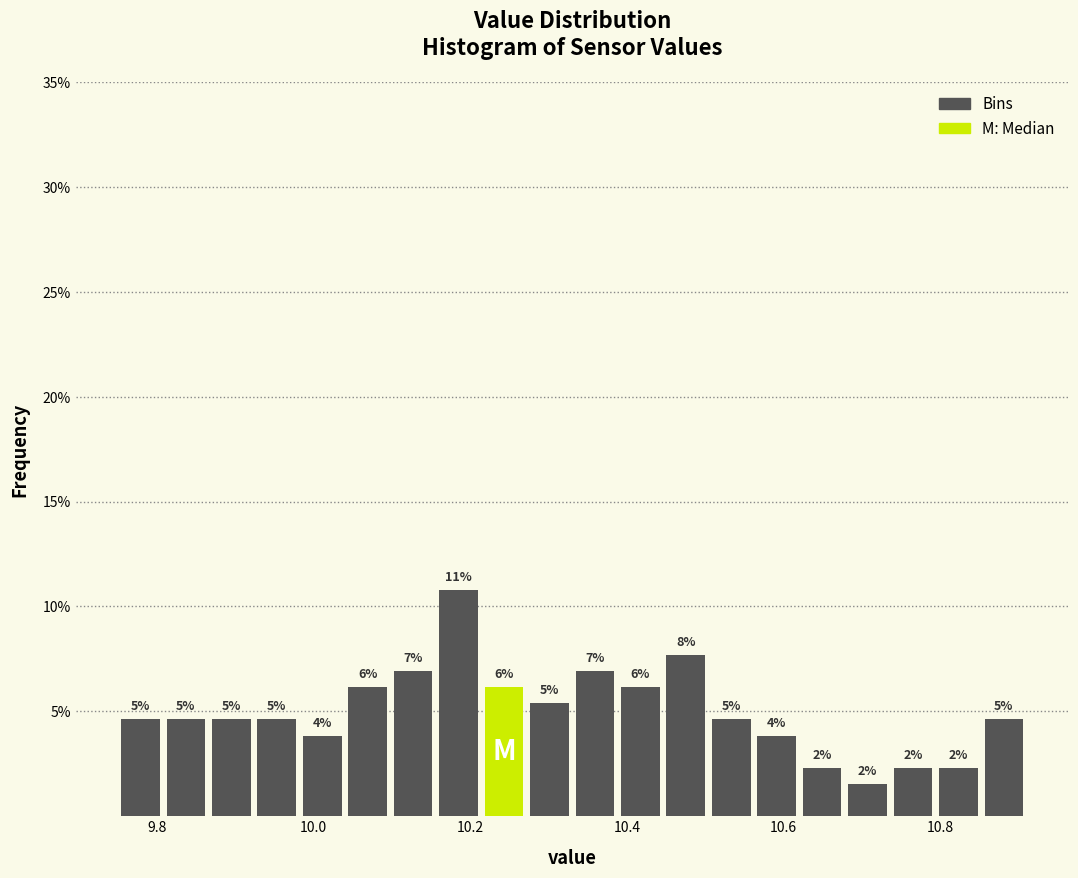

Around what value on the x-axis is the tallest bar? Give the approximate position of its centre, as read against the axis.

10.18